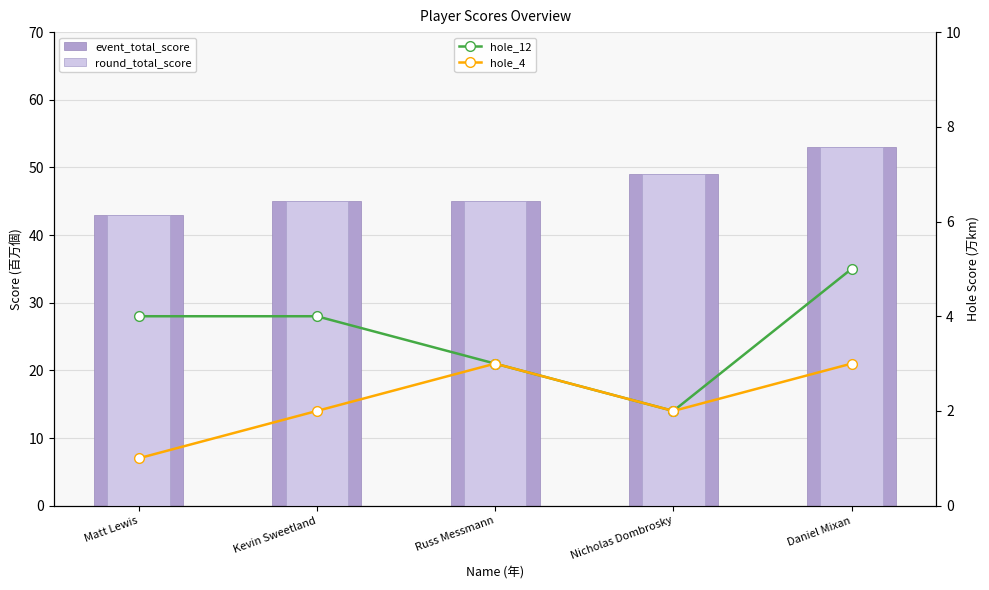

Rank the series at Russ Messmann from highest to lowest value.

event_total_score, round_total_score, hole_12, hole_4